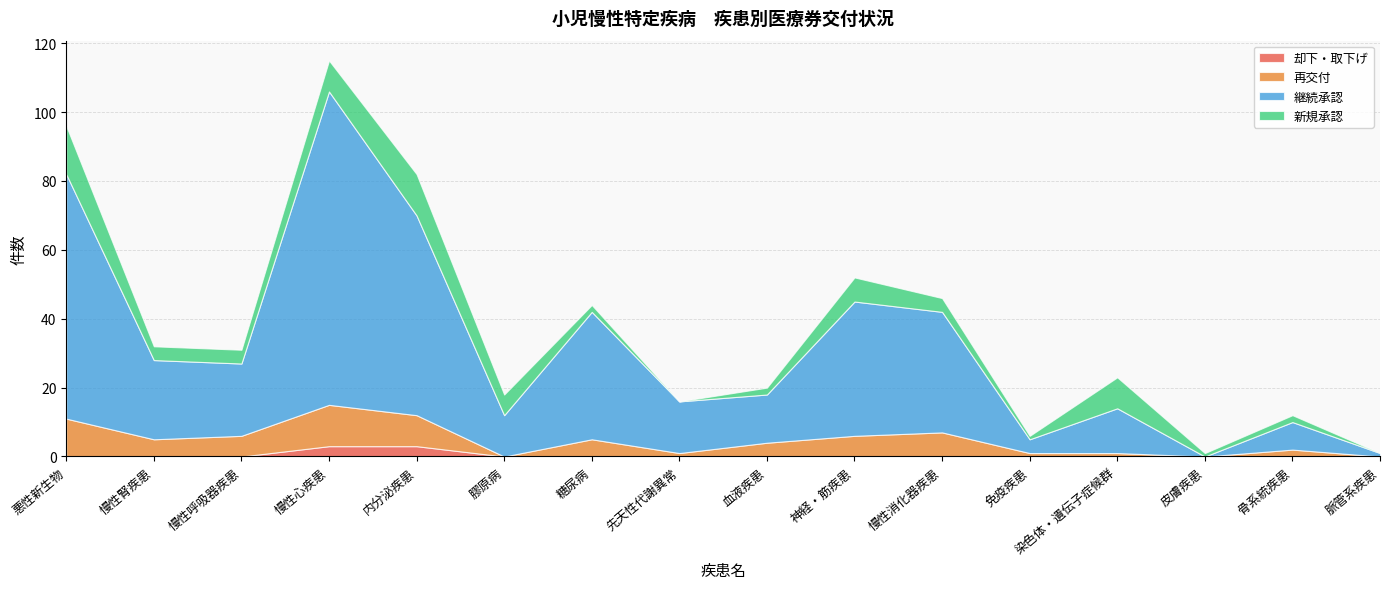

How many lines are shown in the chart?

4